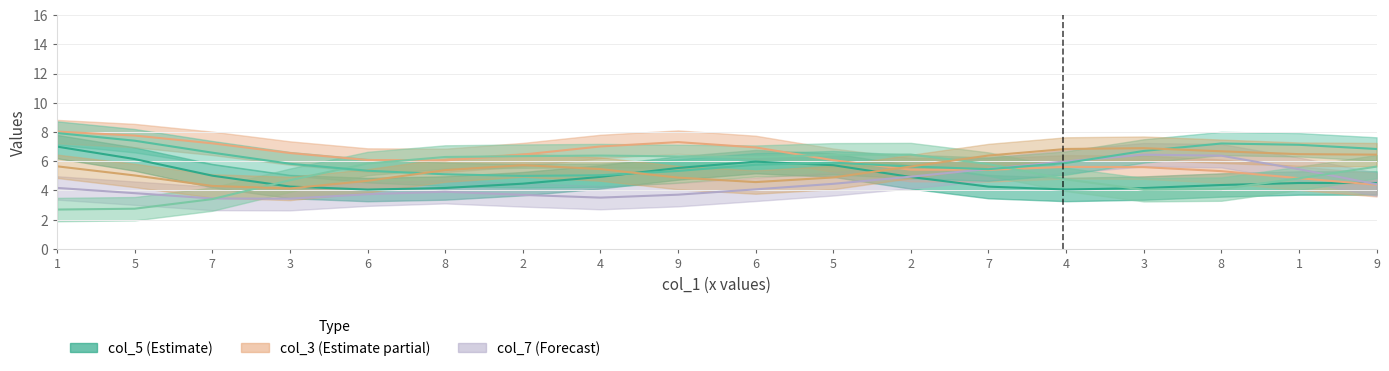

The col_9 series shows 2 at 7. True or false?

False